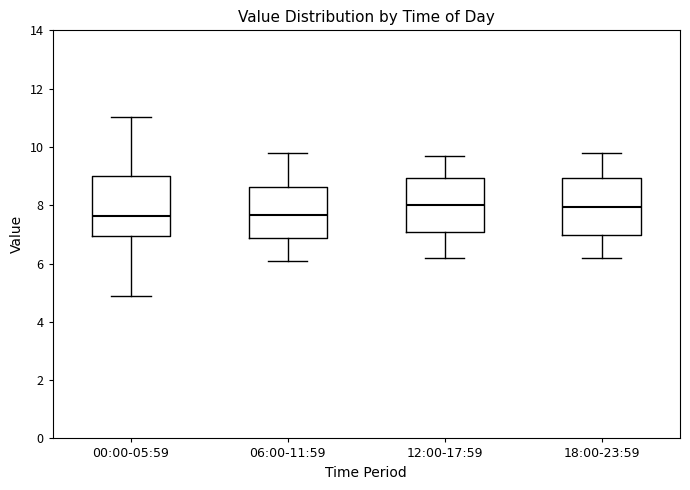

Reading left to right, read every box against the y-axis: the position of its median line, the range the box covers, and the ends of its whiskers. The values are not printed on the chart, so give them approximately, as read against the axis.

00:00-05:59: median 7.6, box 7.0 to 9.0, whiskers 5.0 to 11.0
06:00-11:59: median 7.6, box 6.8 to 8.6, whiskers 6.2 to 9.8
12:00-17:59: median 8.0, box 7.0 to 9.0, whiskers 6.2 to 9.8
18:00-23:59: median 8.0, box 7.0 to 9.0, whiskers 6.2 to 9.8